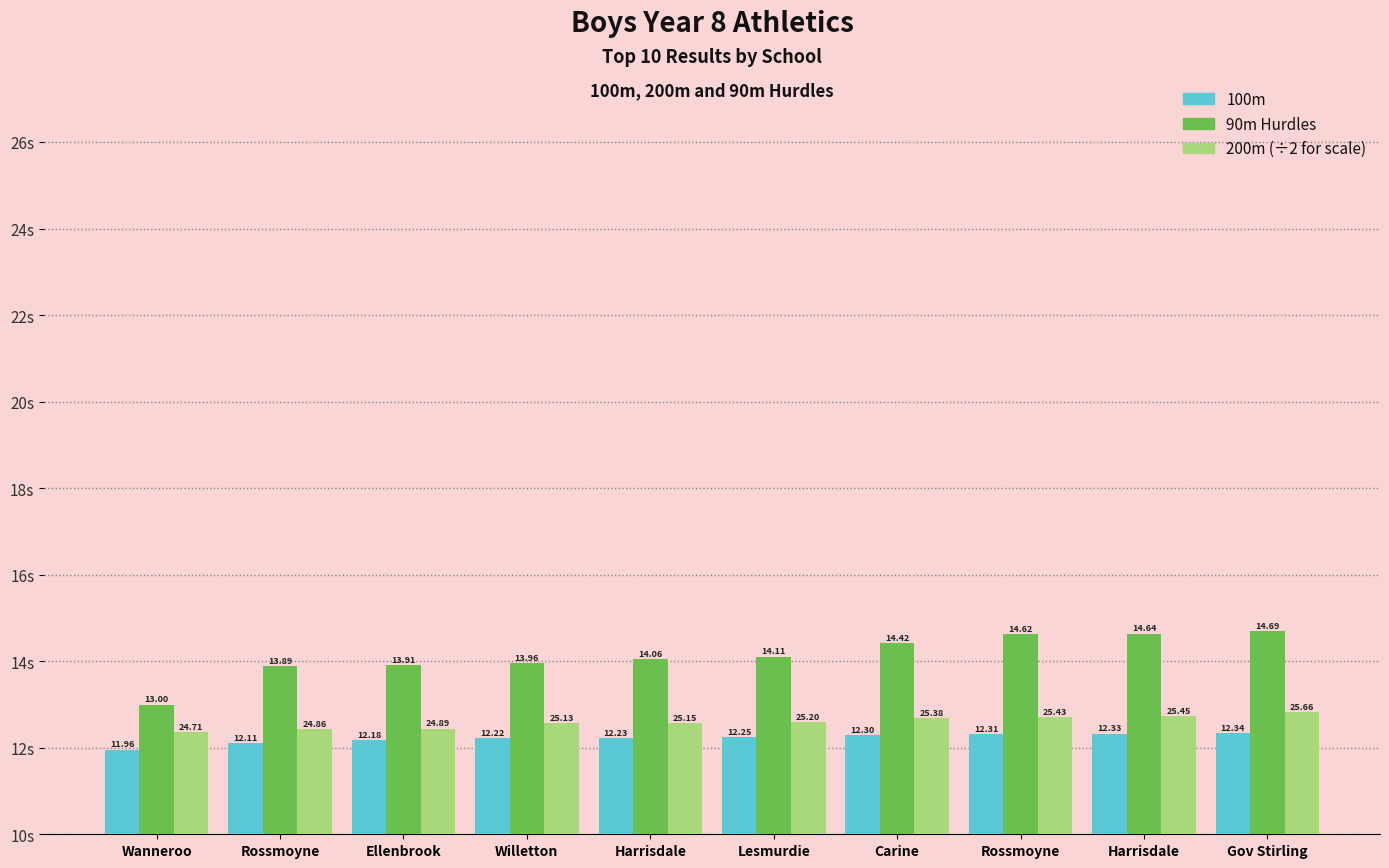

How many distinct data groups are displayed?

3